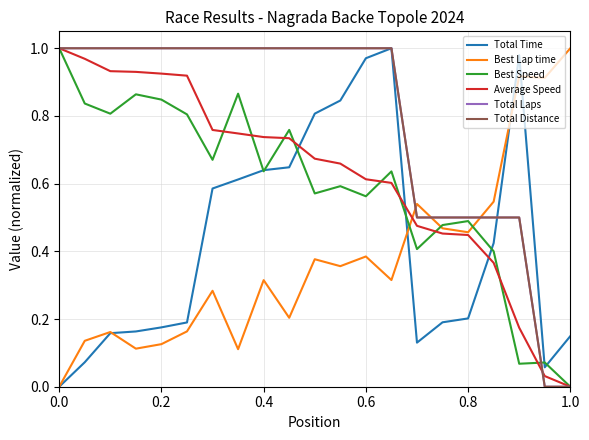

Is this an area chart (filled region under the line)?

No